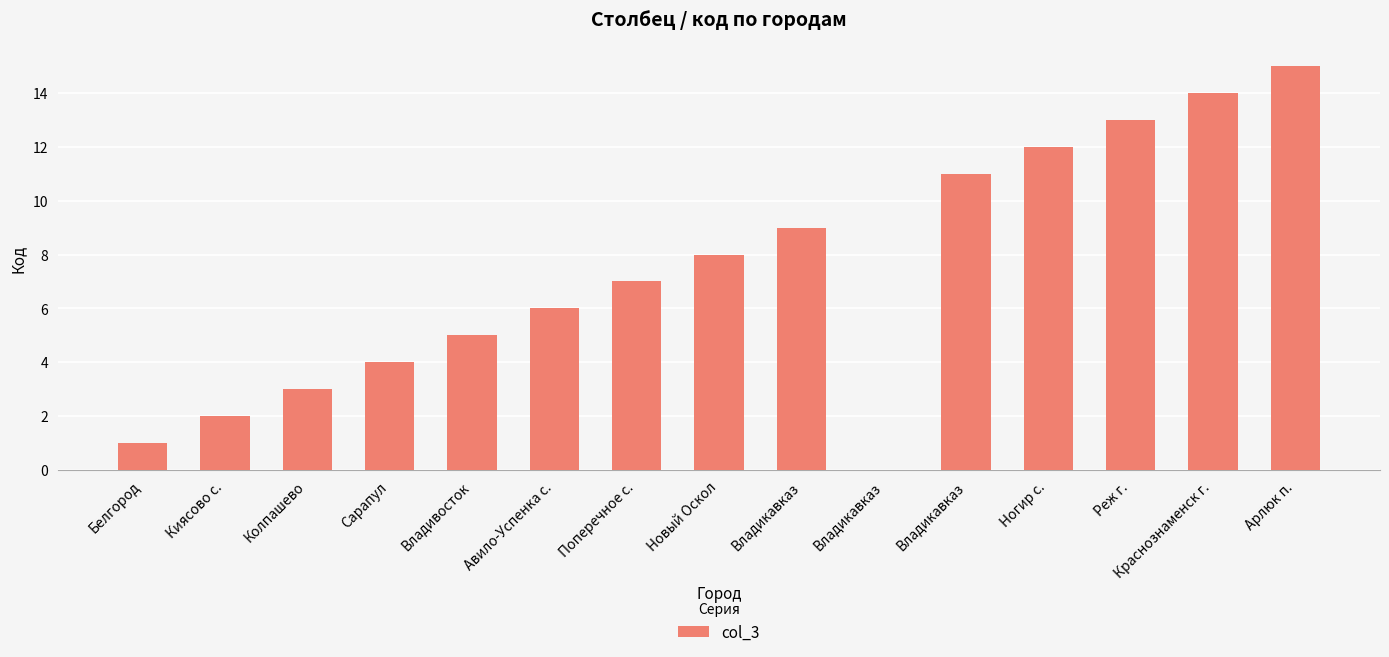

Does the chart contain stacked bars?

No